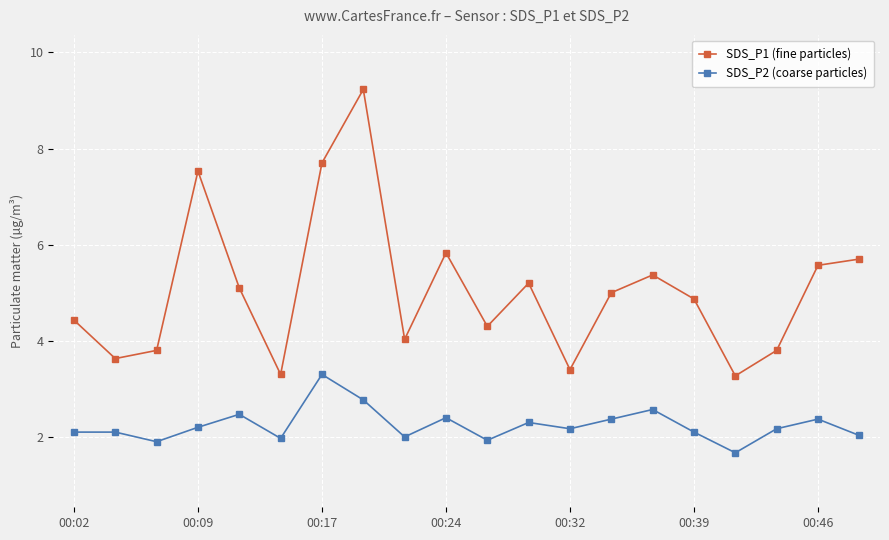

True or false: SDS_P1 (fine particles) and SDS_P2 (coarse particles) intersect in this chart.

False